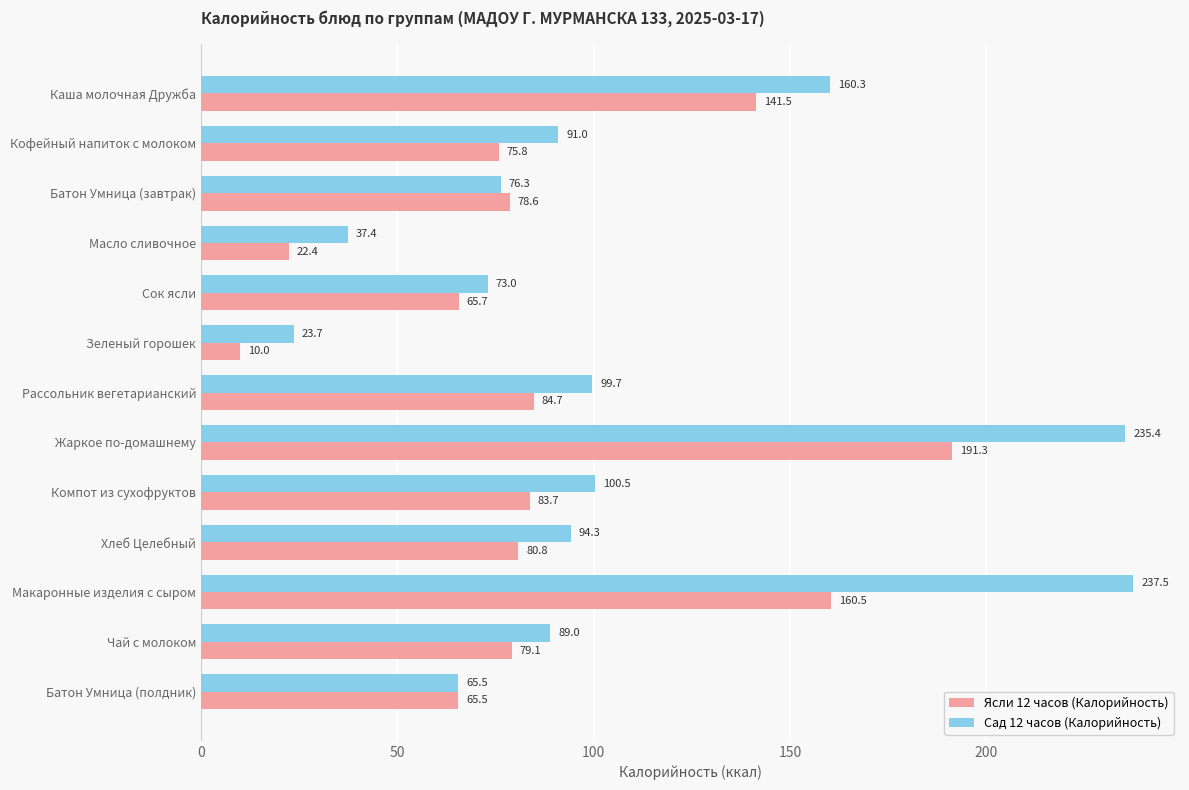

Is it true that Сад 12 часов (Калорийность) equals 94.3 at Хлеб Целебный?

True